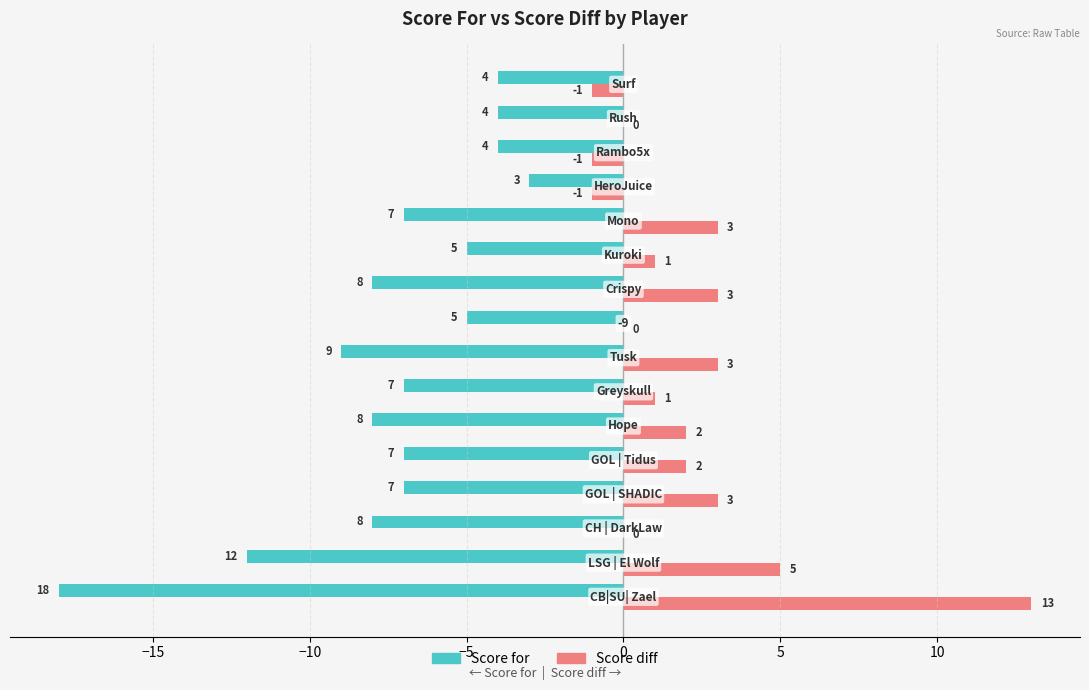

Which series has the largest total across all categories?

Score diff